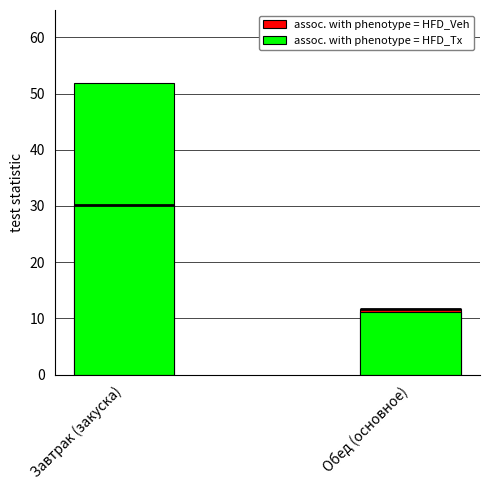

Between Завтрак (закуска) and Обед (основное), which series saw the biggest shift?

assoc. with phenotype = HFD_Tx